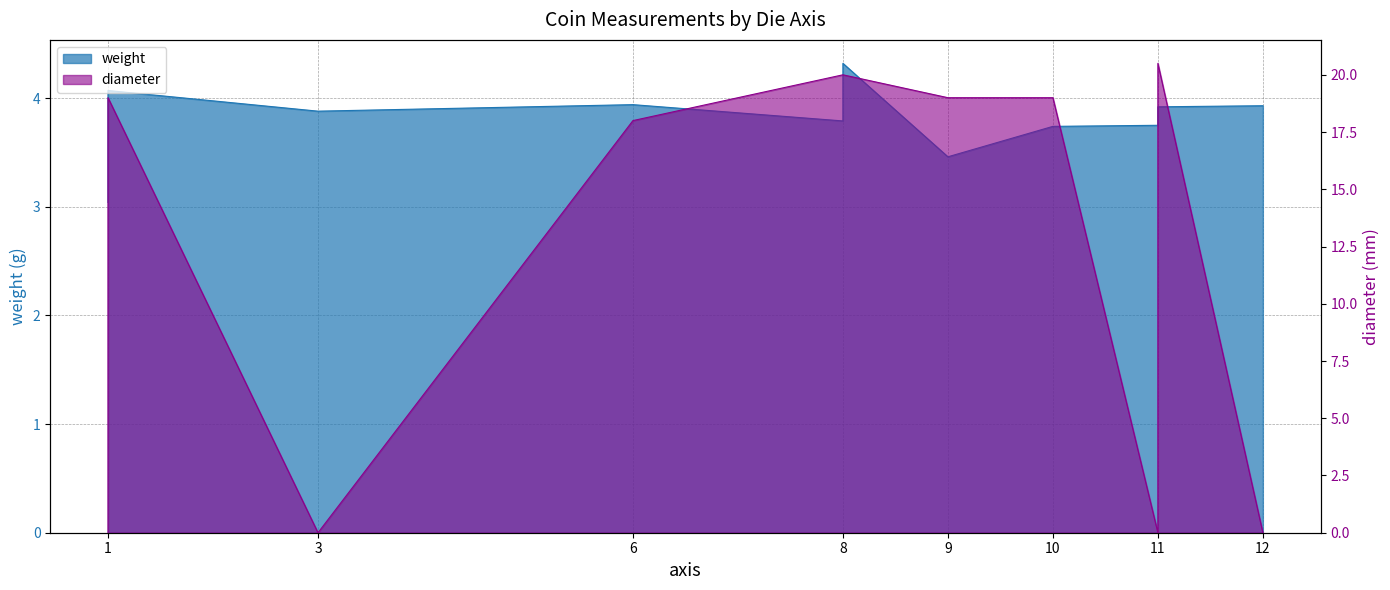

List the series in order of their peak value, lowest first.

weight, diameter